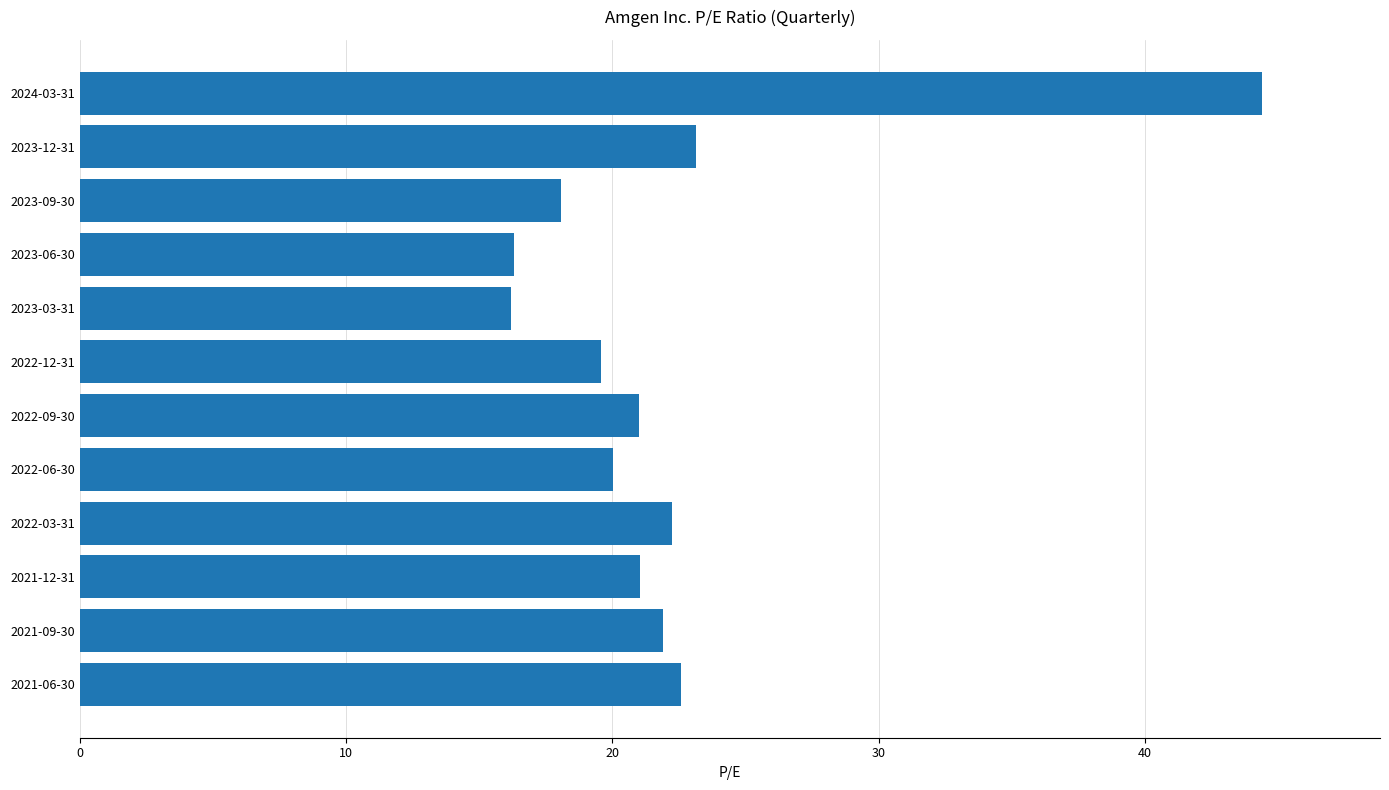

What is the minimum value shown in the chart?

16.2